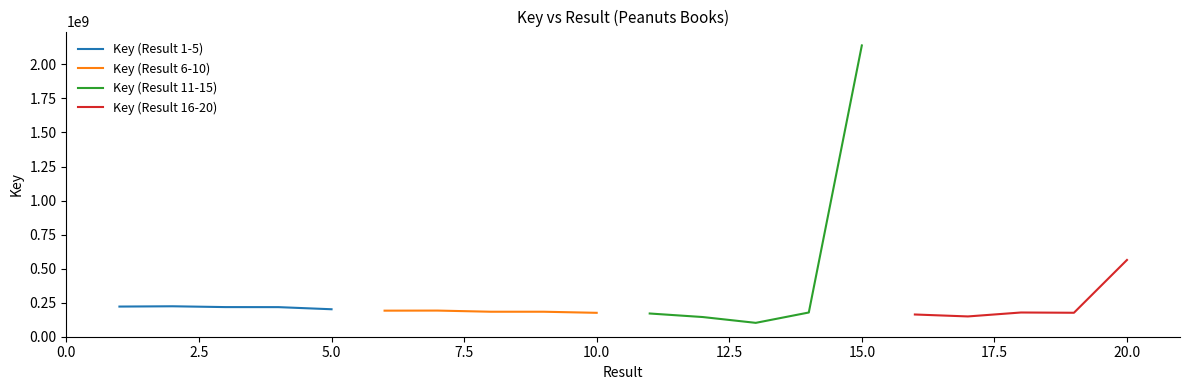

What is the highest value of the Key (Result 1-5) series?

222469016